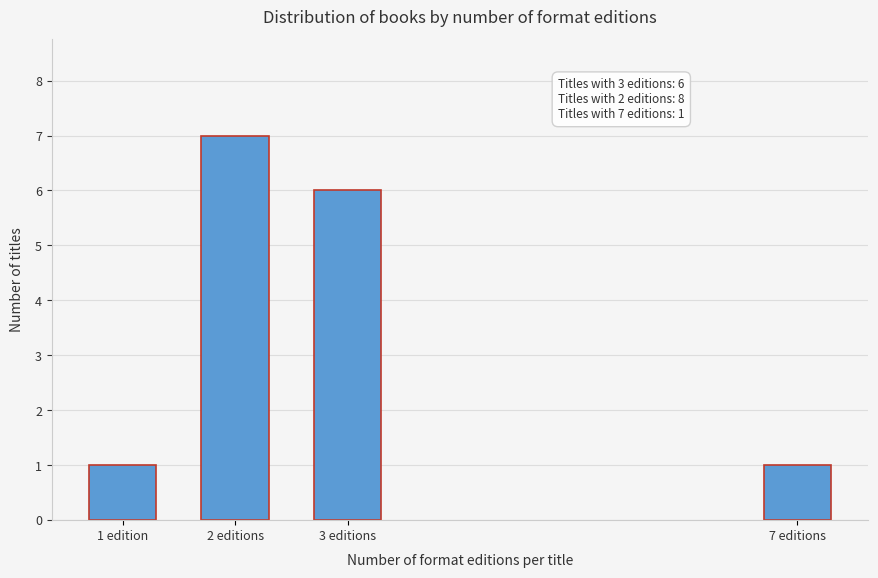

Reading right to left, extract all data points from this chart.

7 editions=1	3 editions=6	2 editions=7	1 edition=1